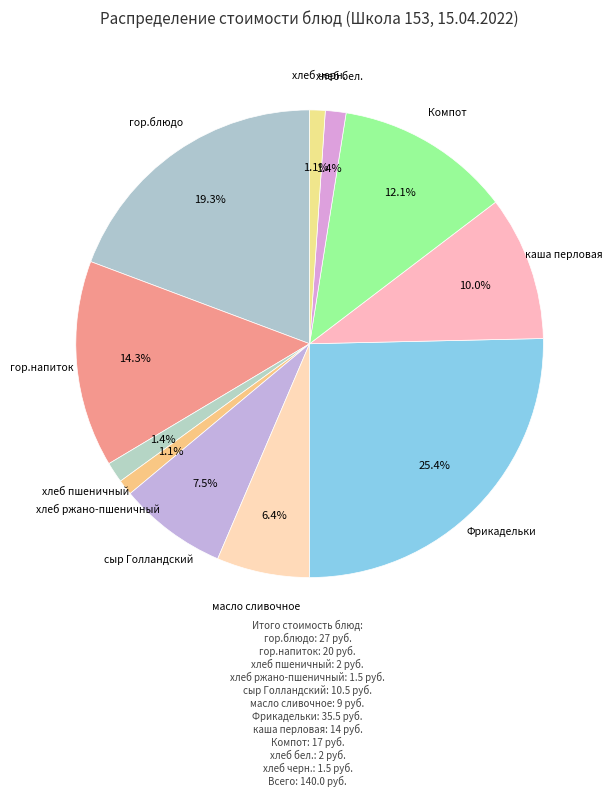

Which category has the biggest portion of the pie?

Фрикадельки